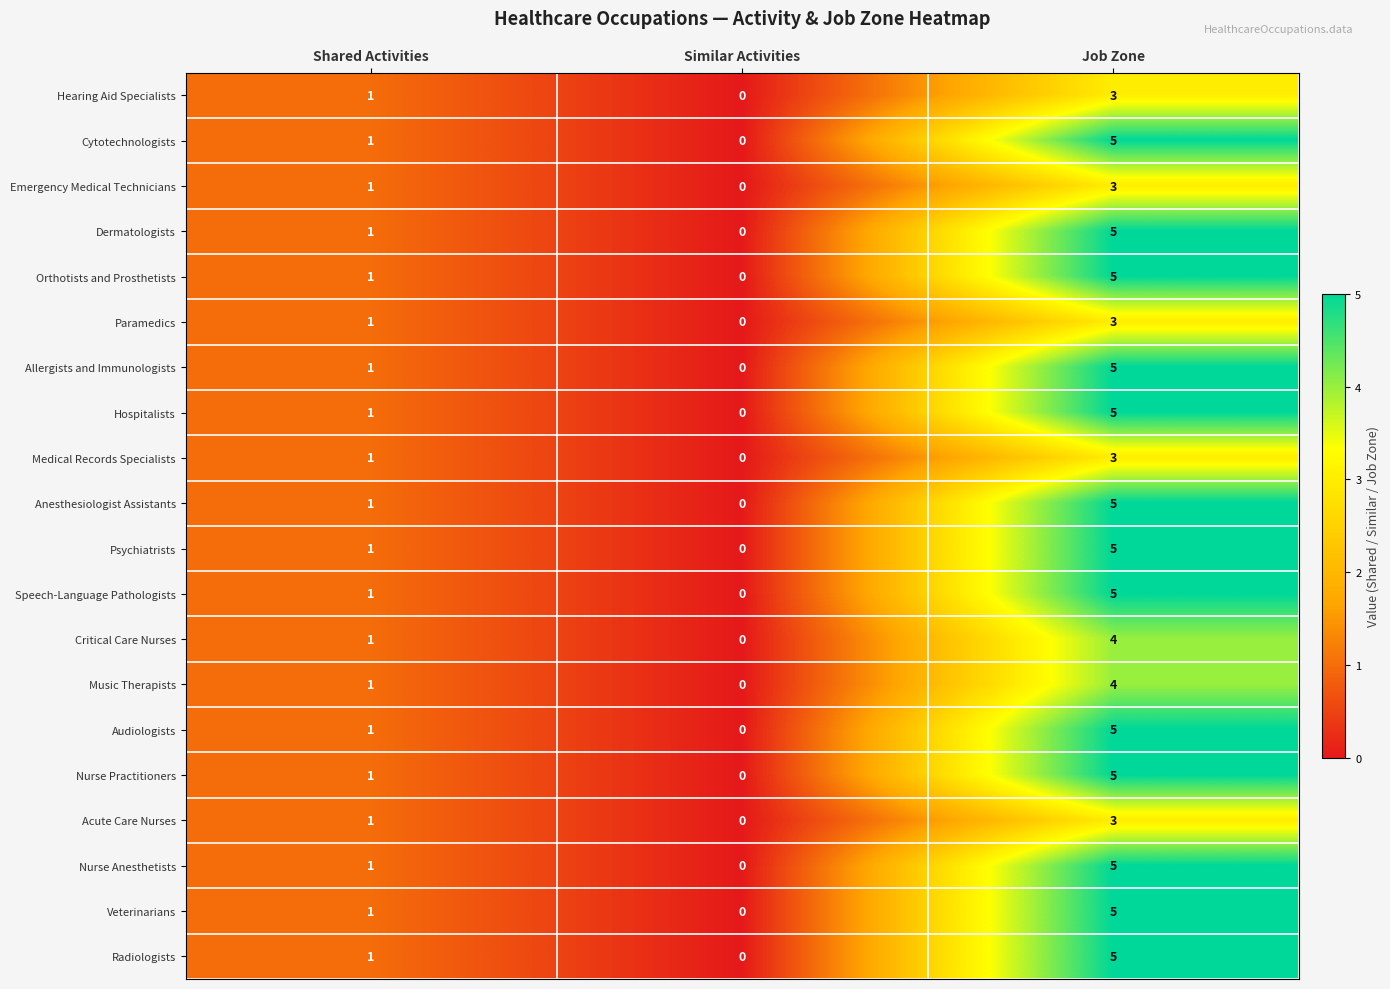

How many Orthotists and Prosthetists values are between 0 and 5?

3